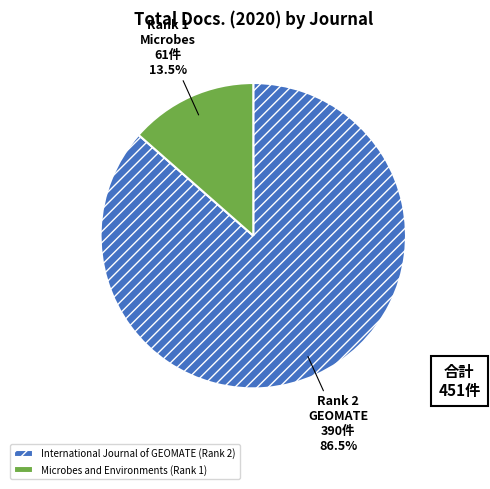

What percentage is NOT represented by Microbes and Environments (Rank 1)?

86.5%